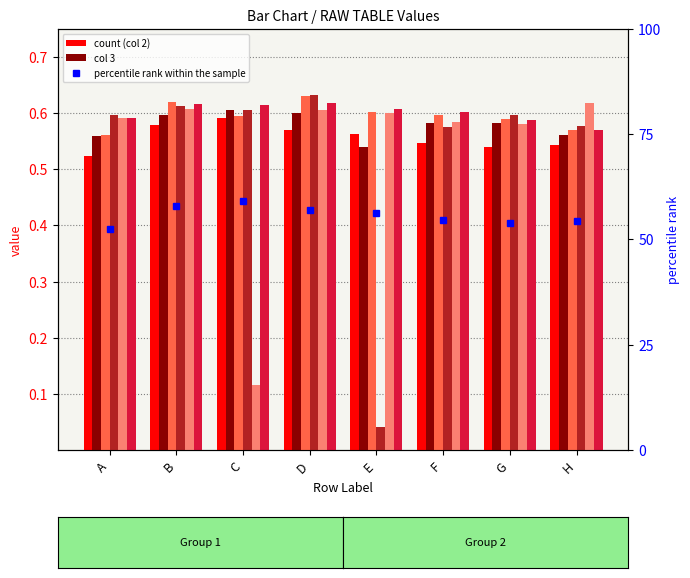

How many 6 values are between 0 and 1?

8